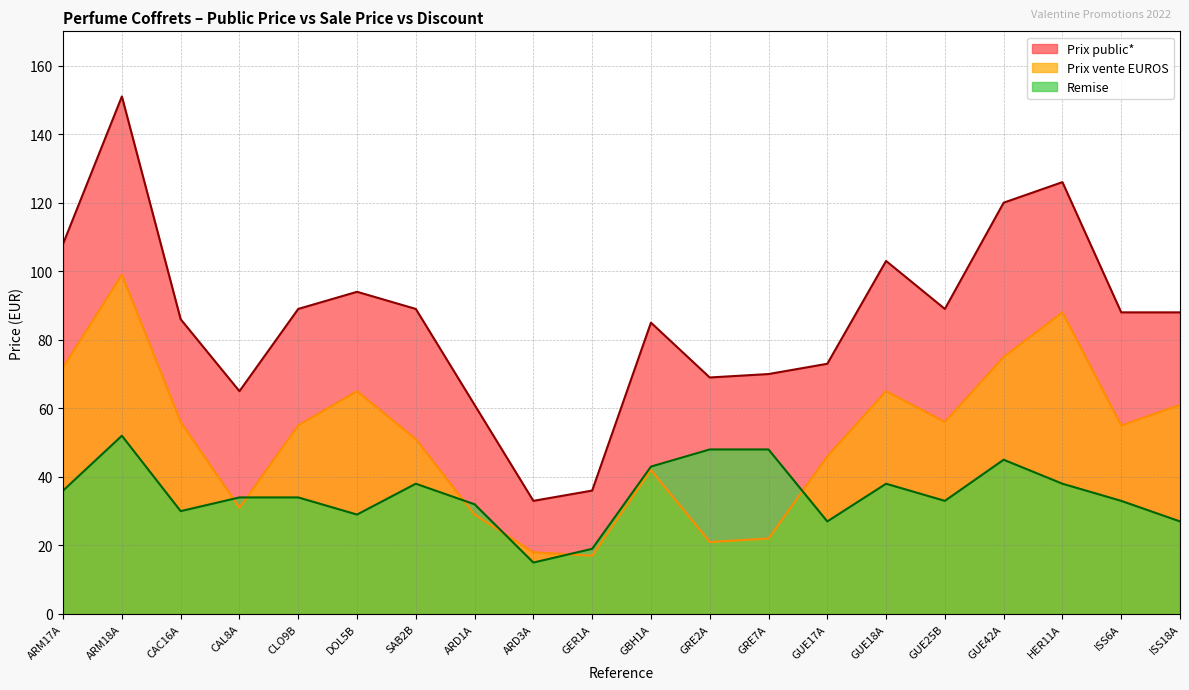

Which series changed the most between ARD1A and GER1A?

Prix public*